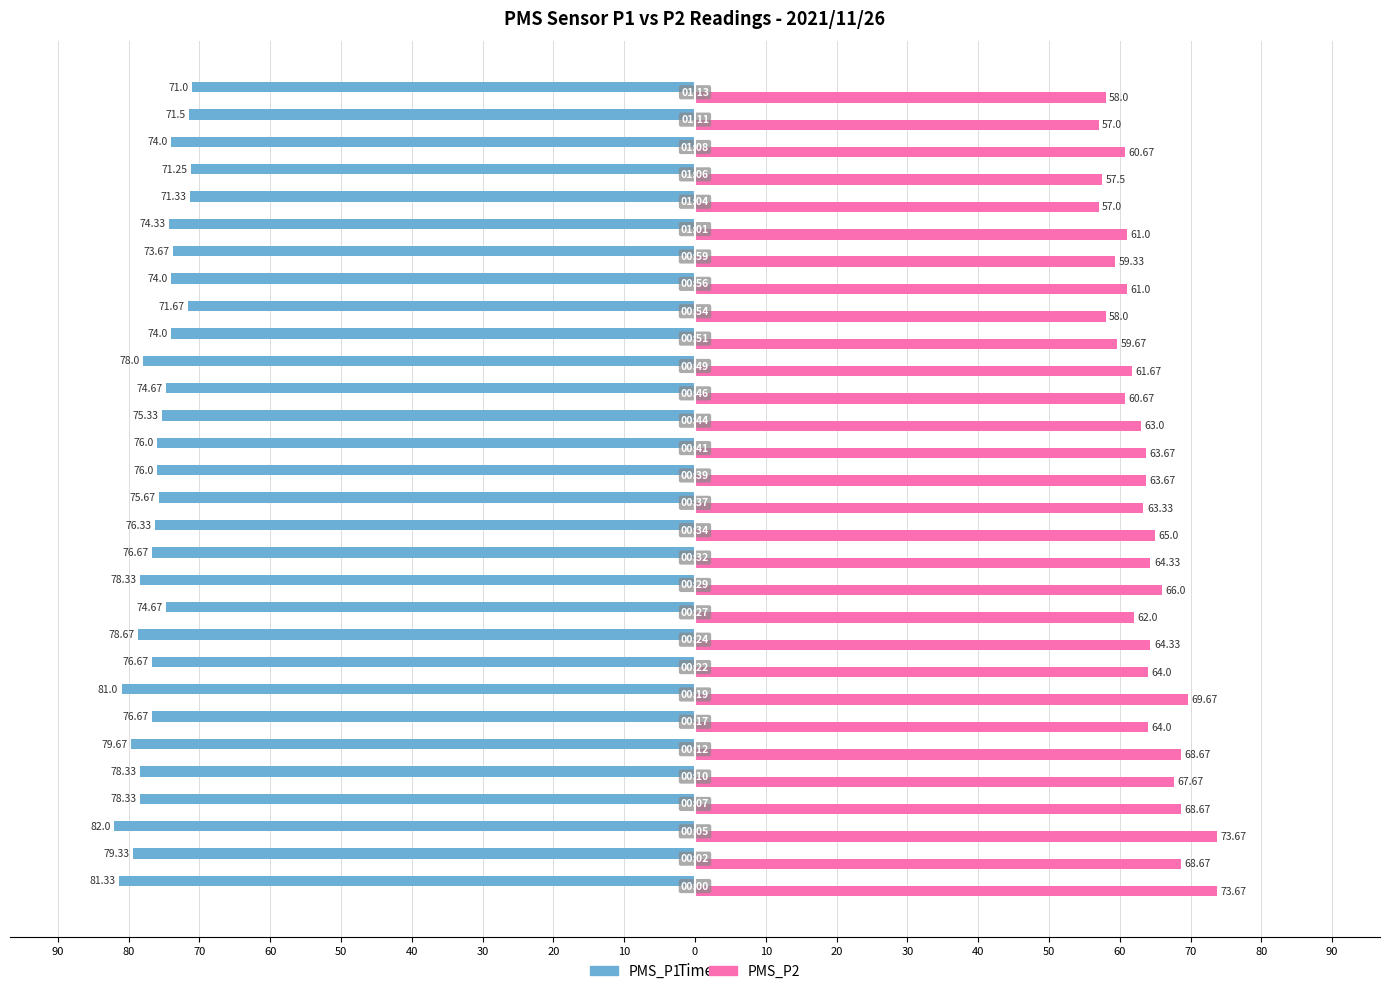

What are all the series names shown in the legend?

PMS_P1, PMS_P2